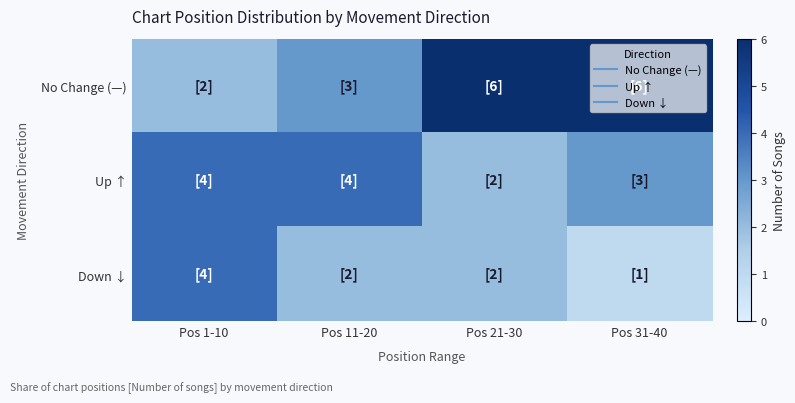

Reading right to left, list all the values displayed in this chart.

No Change (—): Pos 31-40=6	Pos 21-30=6	Pos 11-20=3	Pos 1-10=2
Up ↑: Pos 31-40=3	Pos 21-30=2	Pos 11-20=4	Pos 1-10=4
Down ↓: Pos 31-40=1	Pos 21-30=2	Pos 11-20=2	Pos 1-10=4